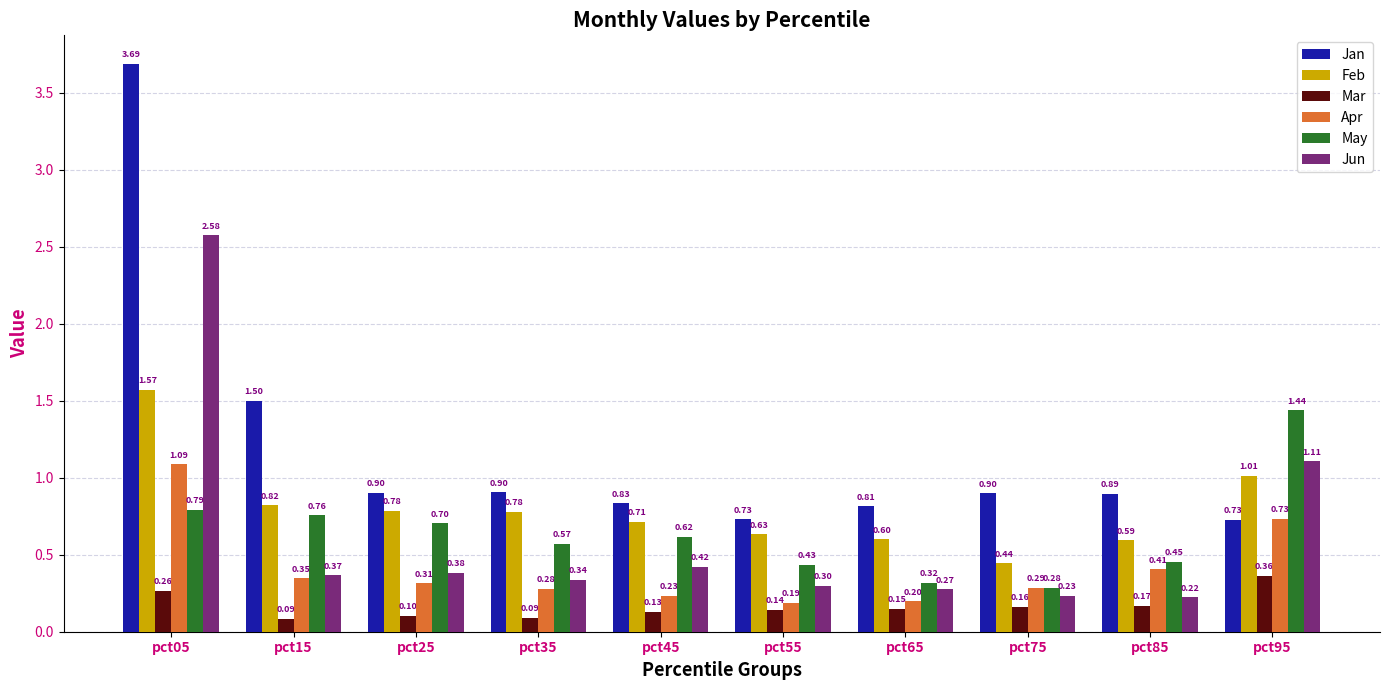

True or false: Feb has a value of 0.4 at pct35.

False